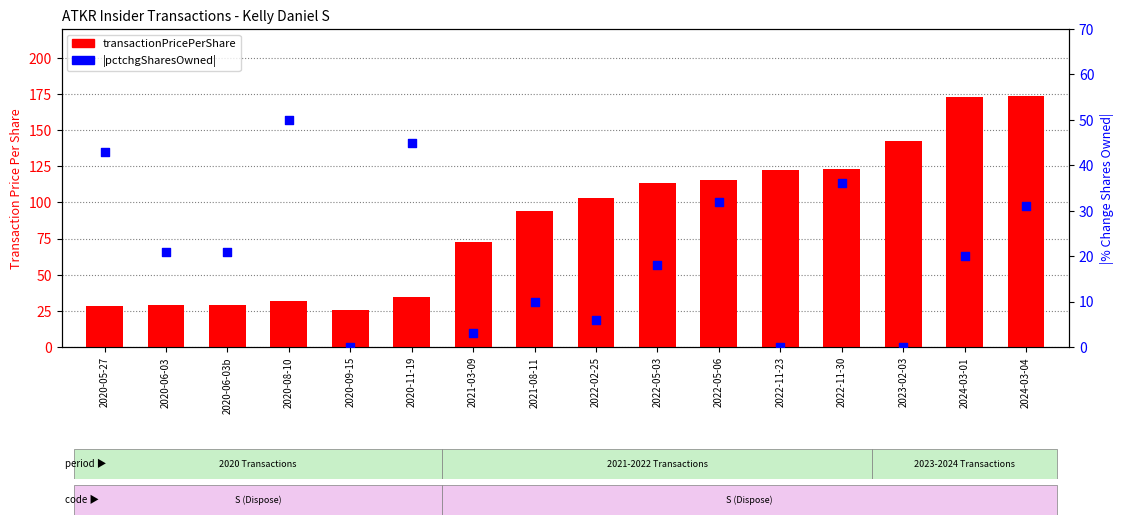

Which series has the widest spread of Y values?

transactionPricePerShare